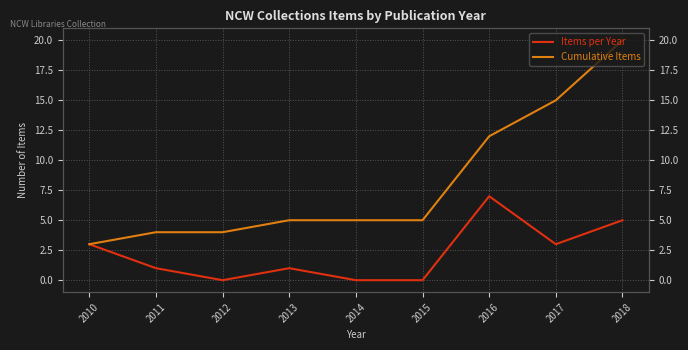

Does the chart have visible grid lines?

Yes